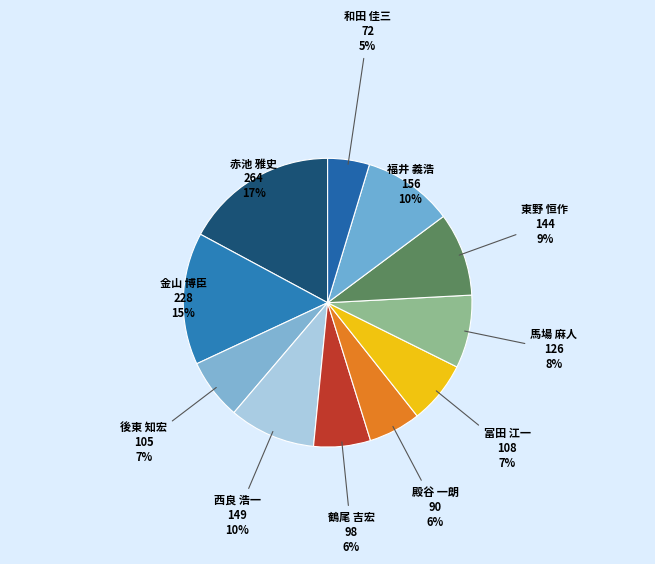

Which category has the smallest portion of the pie?

和田 佳三